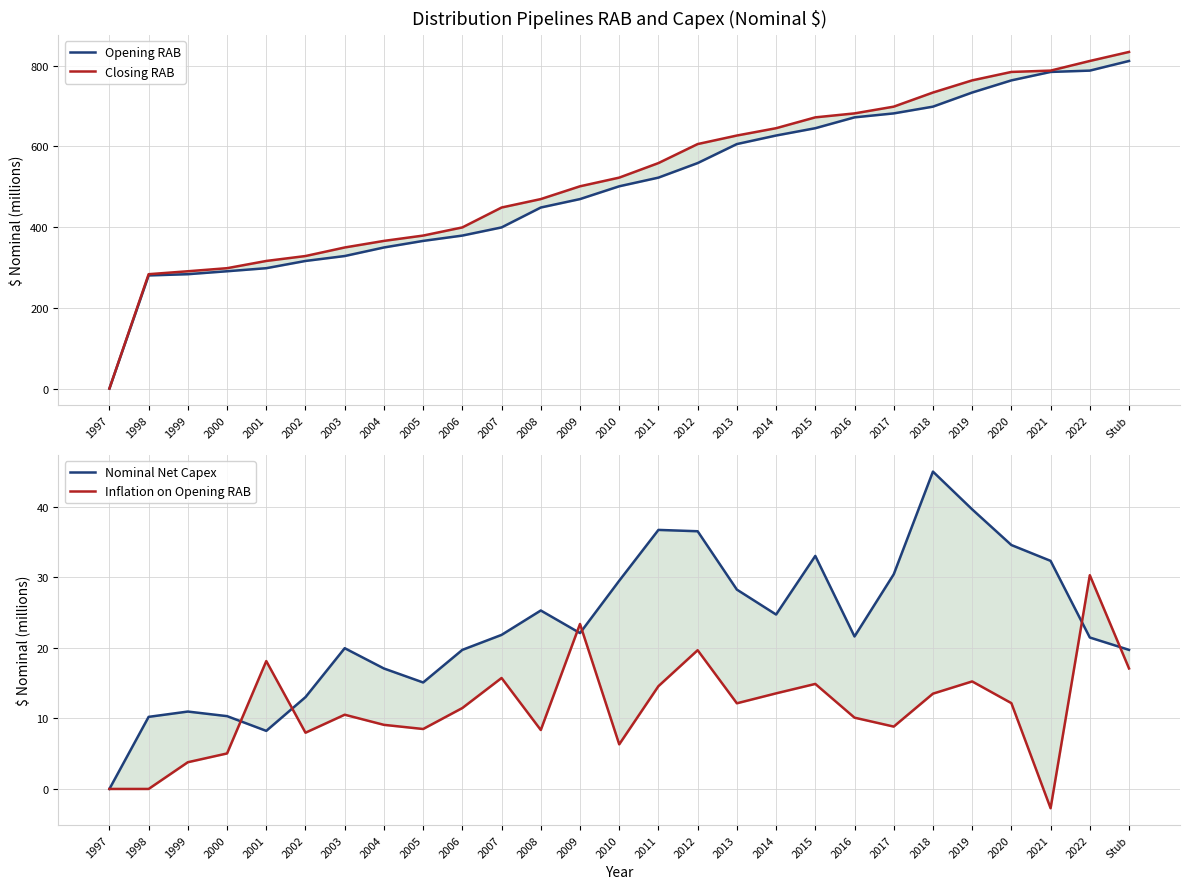

What is the label of the 3rd point from the left?

1999